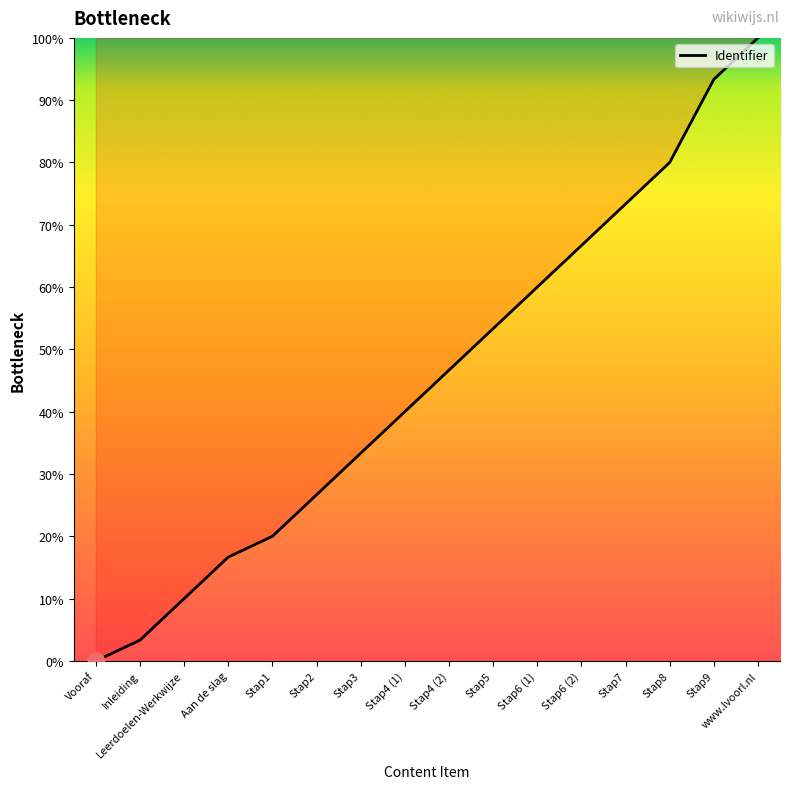

Between Stap3 and Vooraf, which is larger?

Stap3